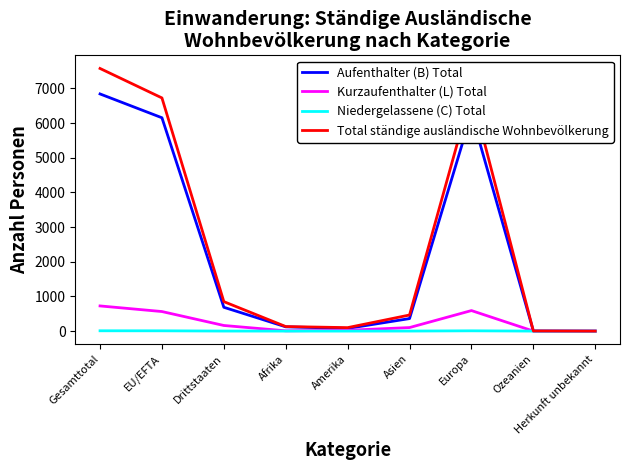

The Aufenthalter (B) Total series shows 8475 at Europa. True or false?

False